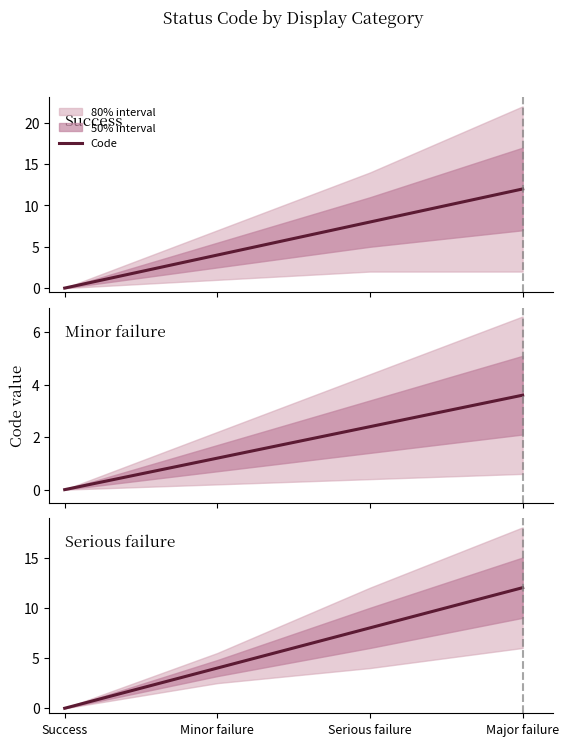

What is the label of the 3rd point from the left?

Serious failure